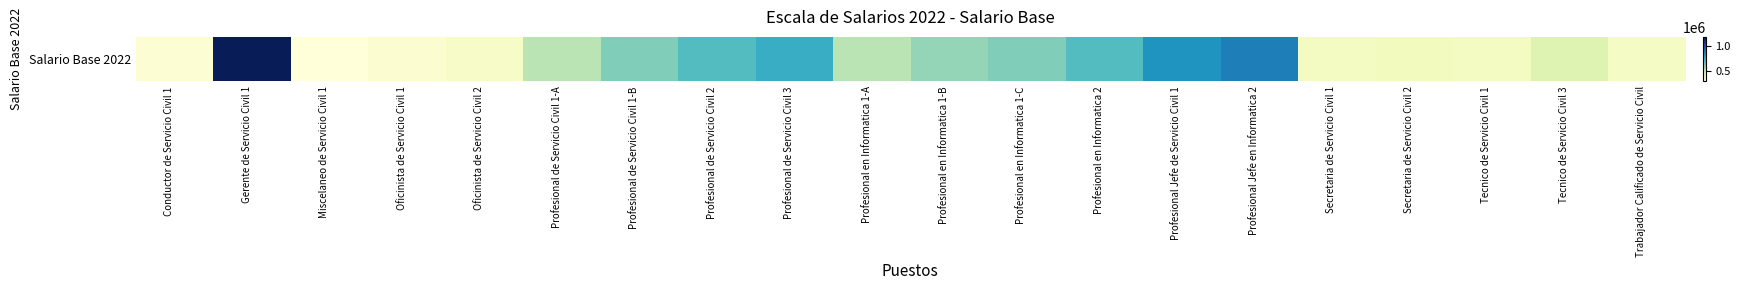

At which category does the chart reach its minimum across all series?

Miscelaneo de Servicio Civil 1